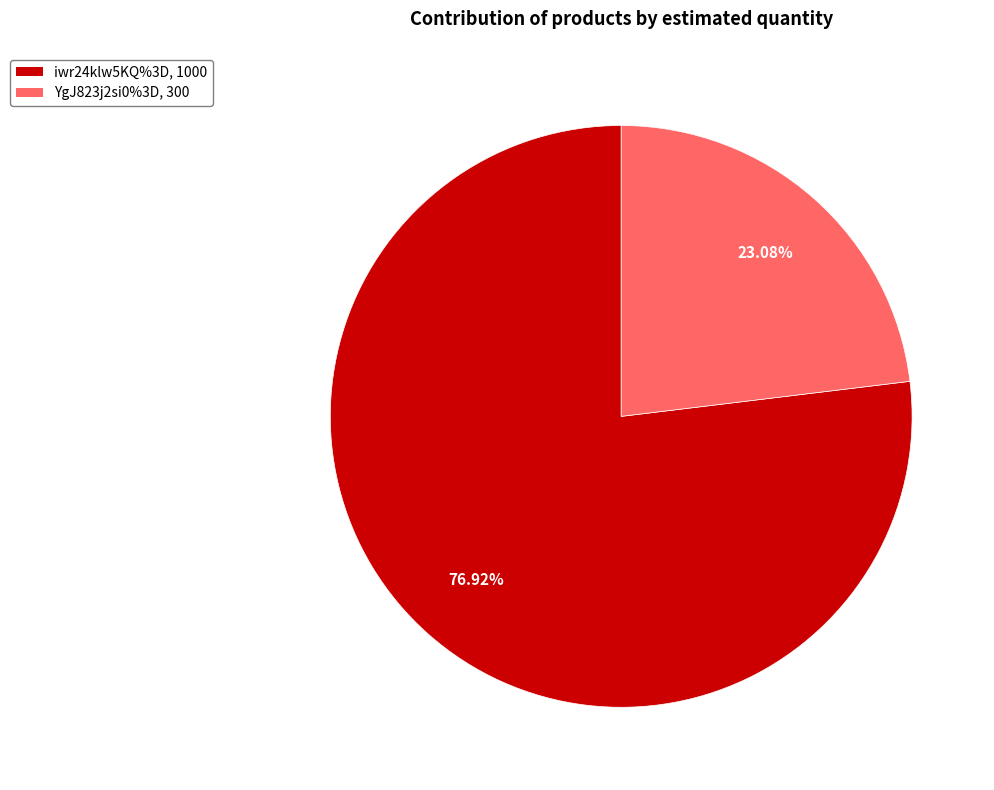

To the nearest percent, what percentage of the pie is YgJ823j2si0%3D?

23%